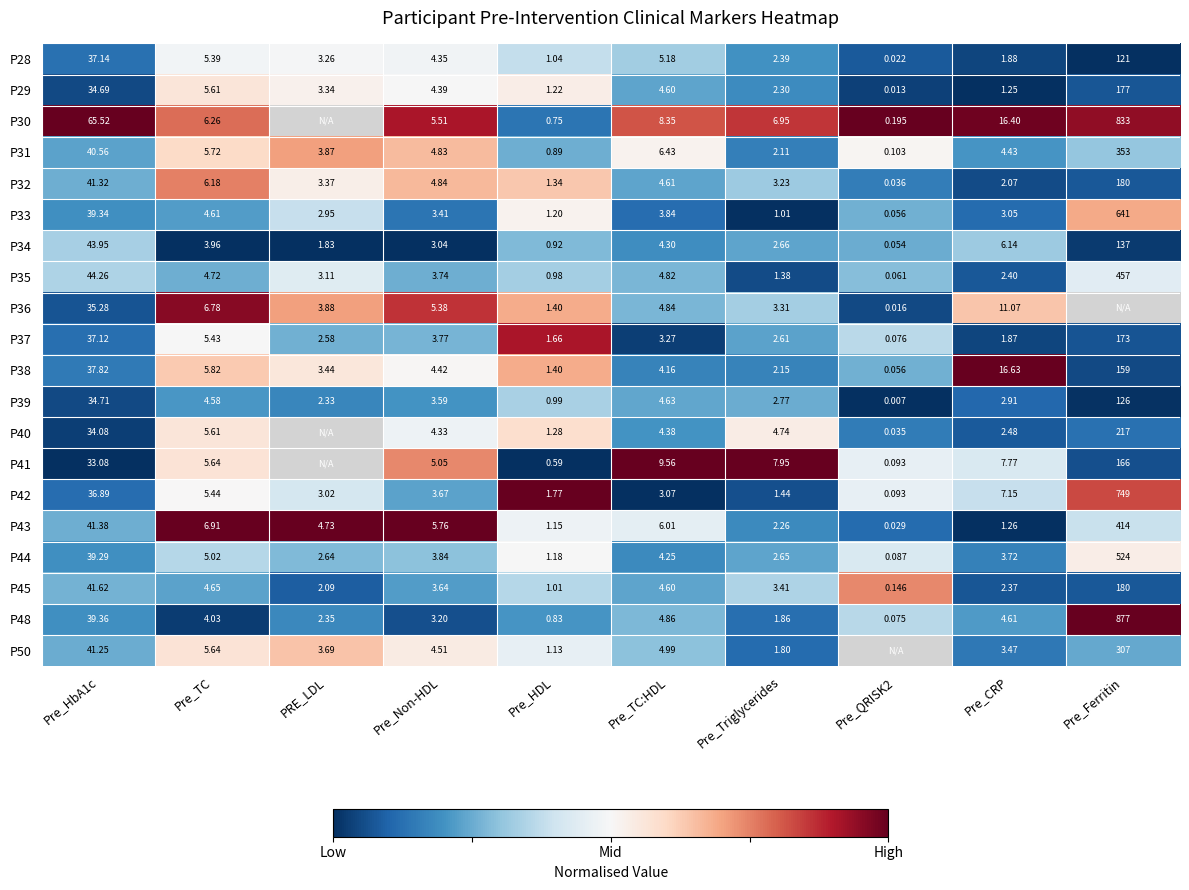

The P31 series shows 0.2 at Pre_HbA1c. True or false?

False